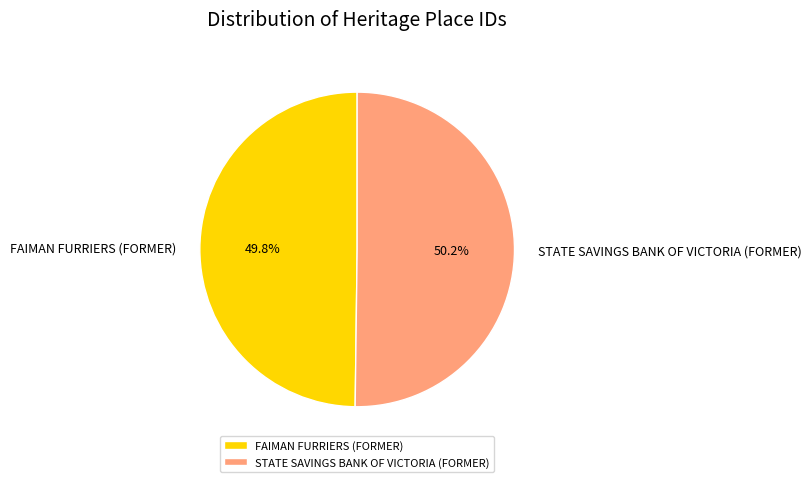

To the nearest percent, what portion does FAIMAN FURRIERS (FORMER) represent?

50%